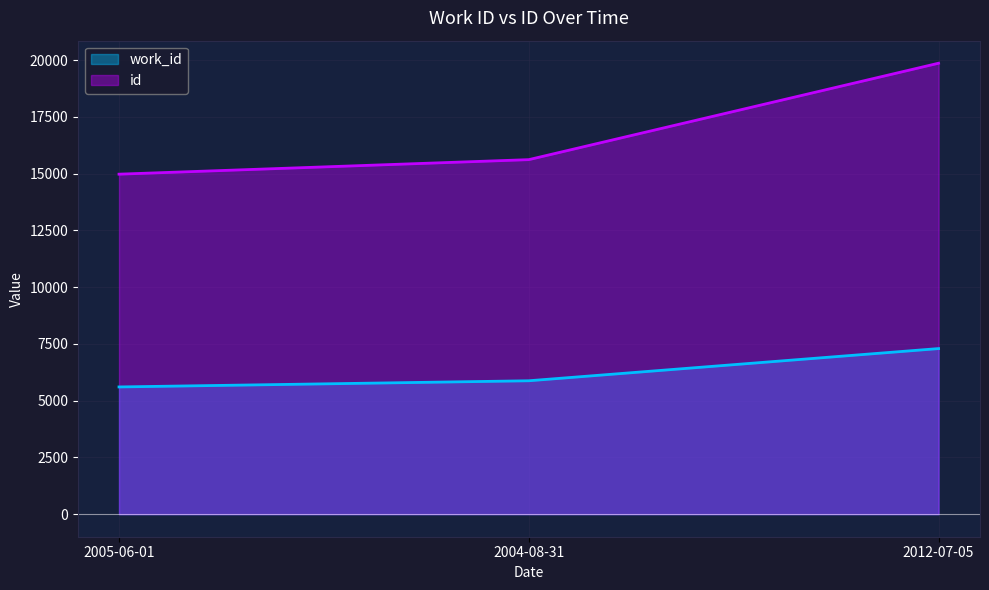

The work_id series shows 5876 at 2004-08-31. True or false?

True